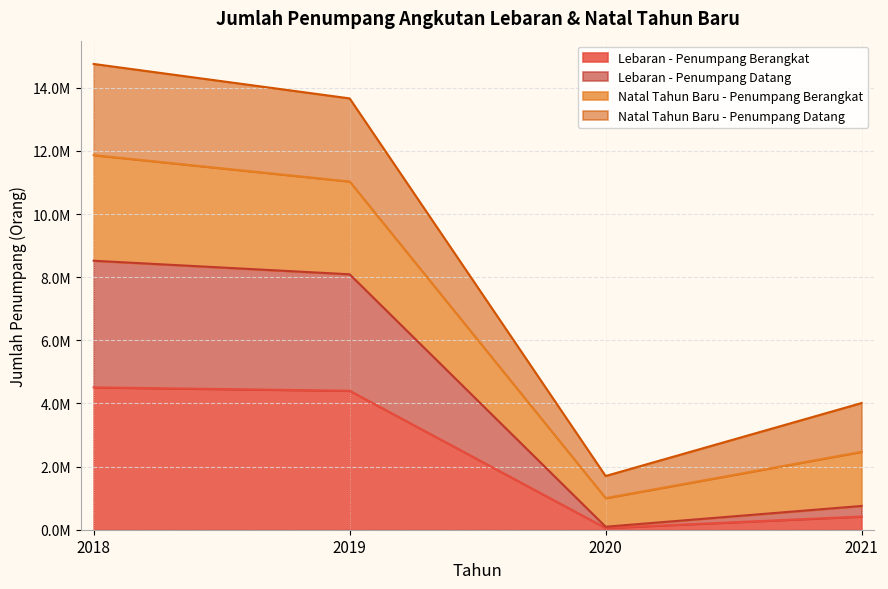

Does the chart display data point markers on the line(s)?

No